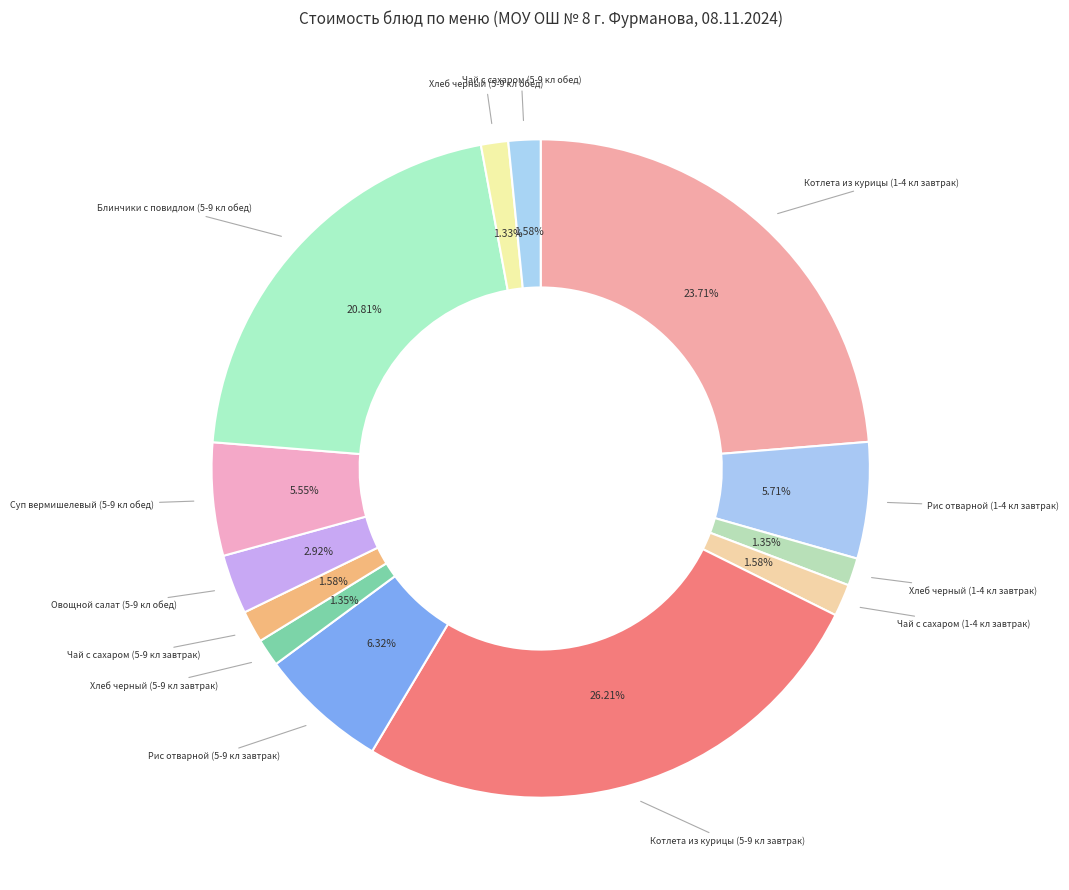

How many segments does this pie chart have?

13